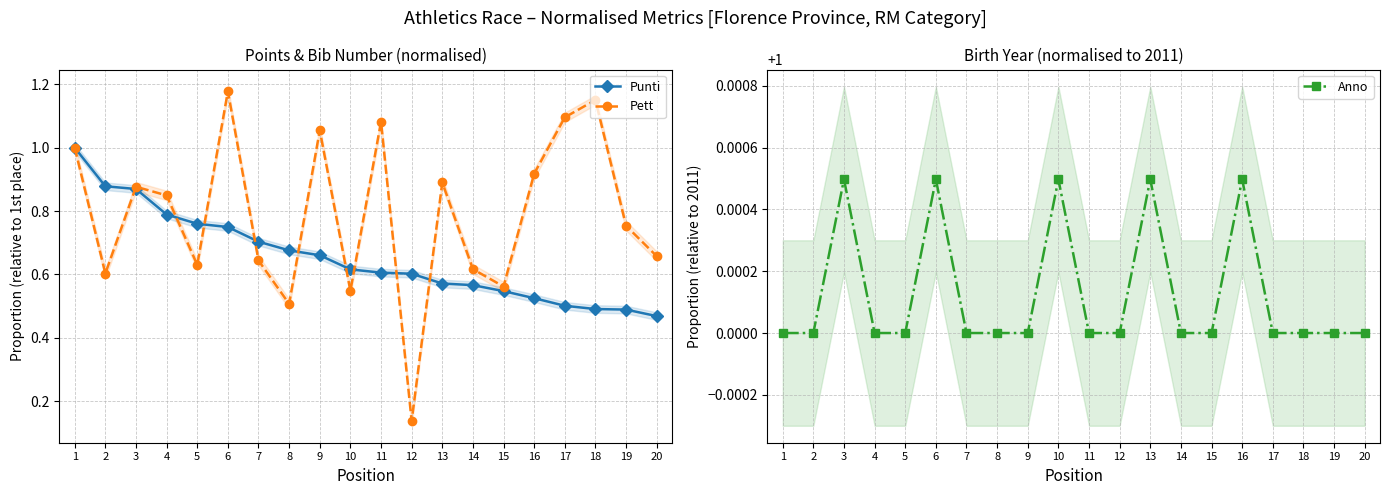

How many lines are shown in the chart?

3